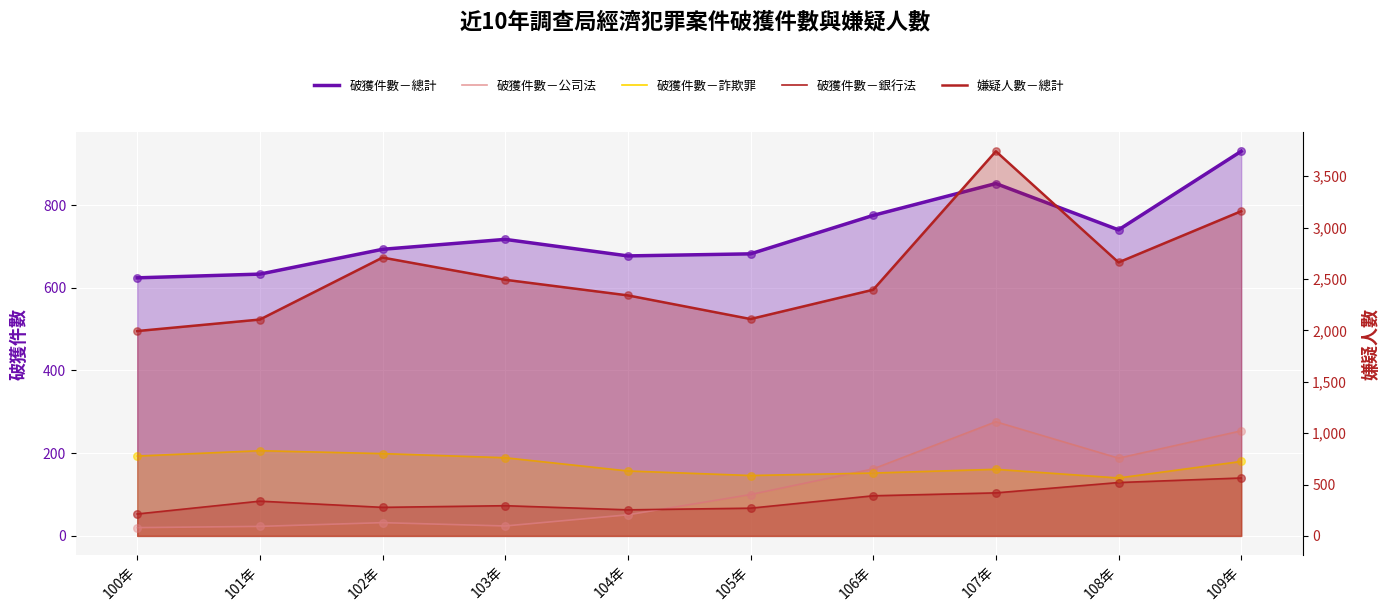

Which series contains the lowest Y value?

破獲件數－公司法